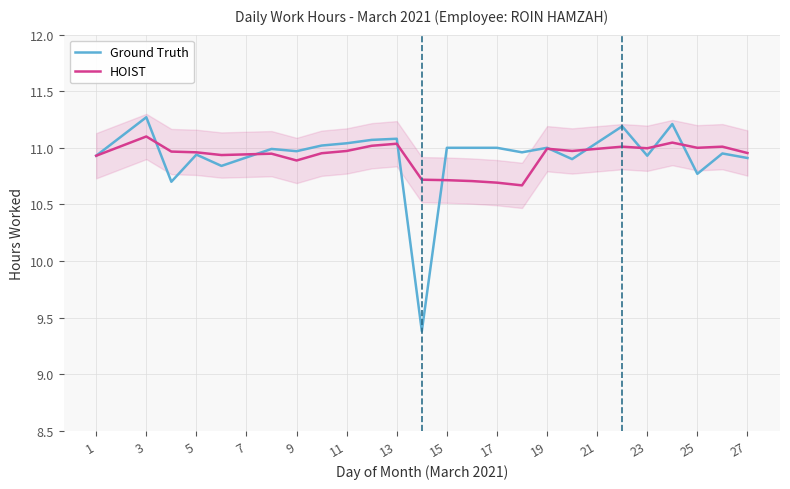

Is it true that HOIST equals 10.9 at 9?

True